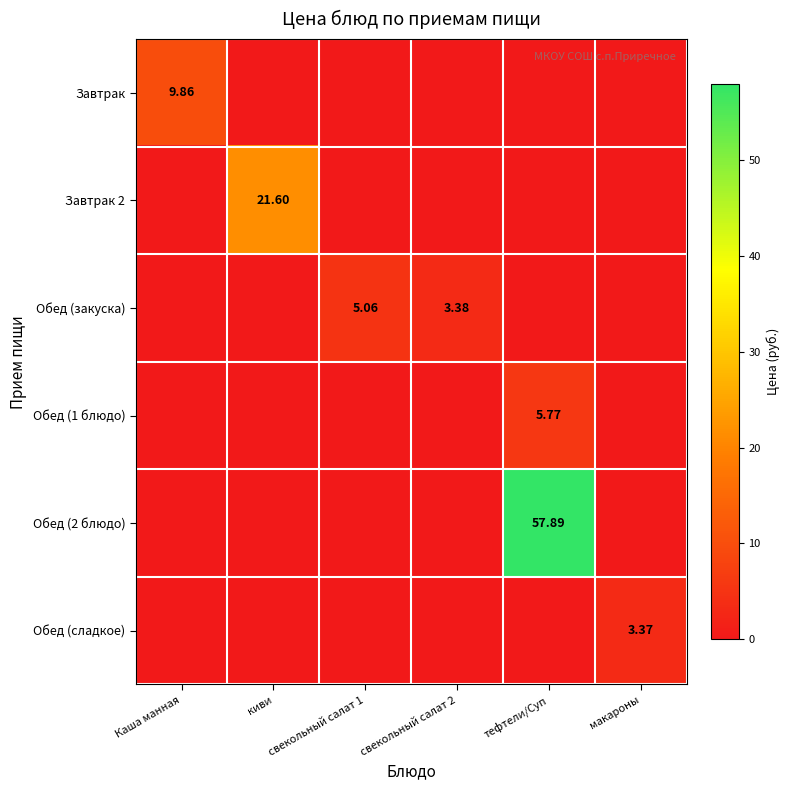

At тефтели/Суп, list the series in order from largest to smallest.

Обед (2 блюдо), Обед (1 блюдо), Завтрак, Завтрак 2, Обед (закуска), Обед (сладкое)